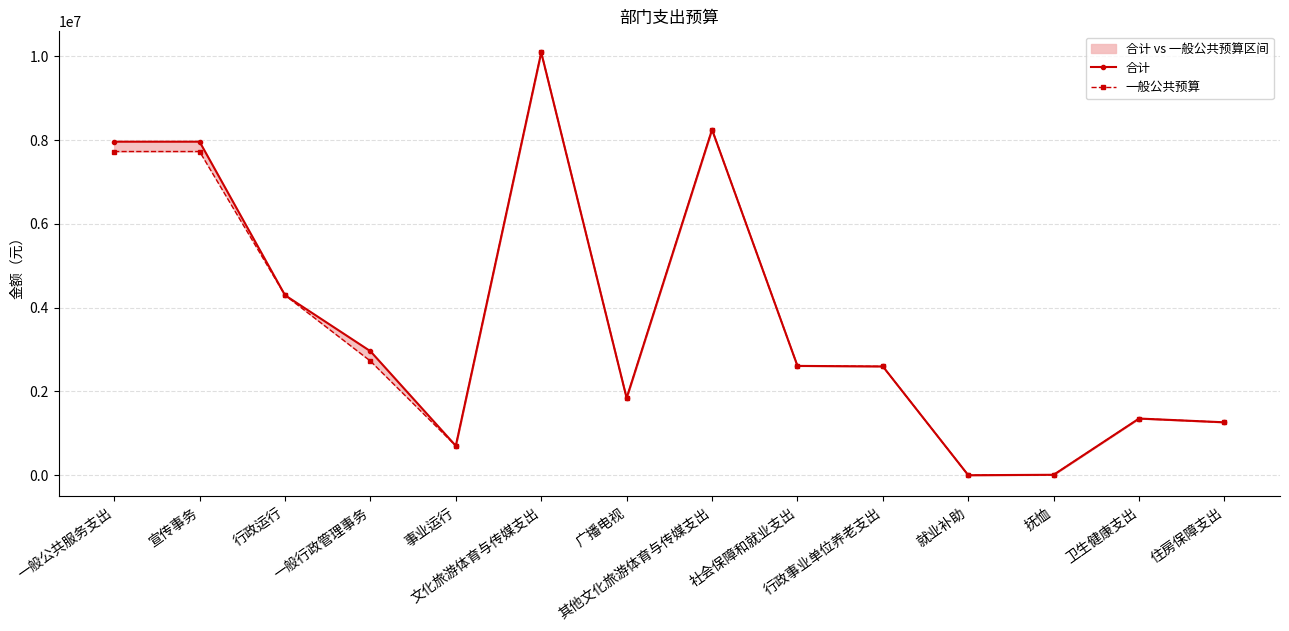

Where is 合计 nearest to the value 5048088?

行政运行